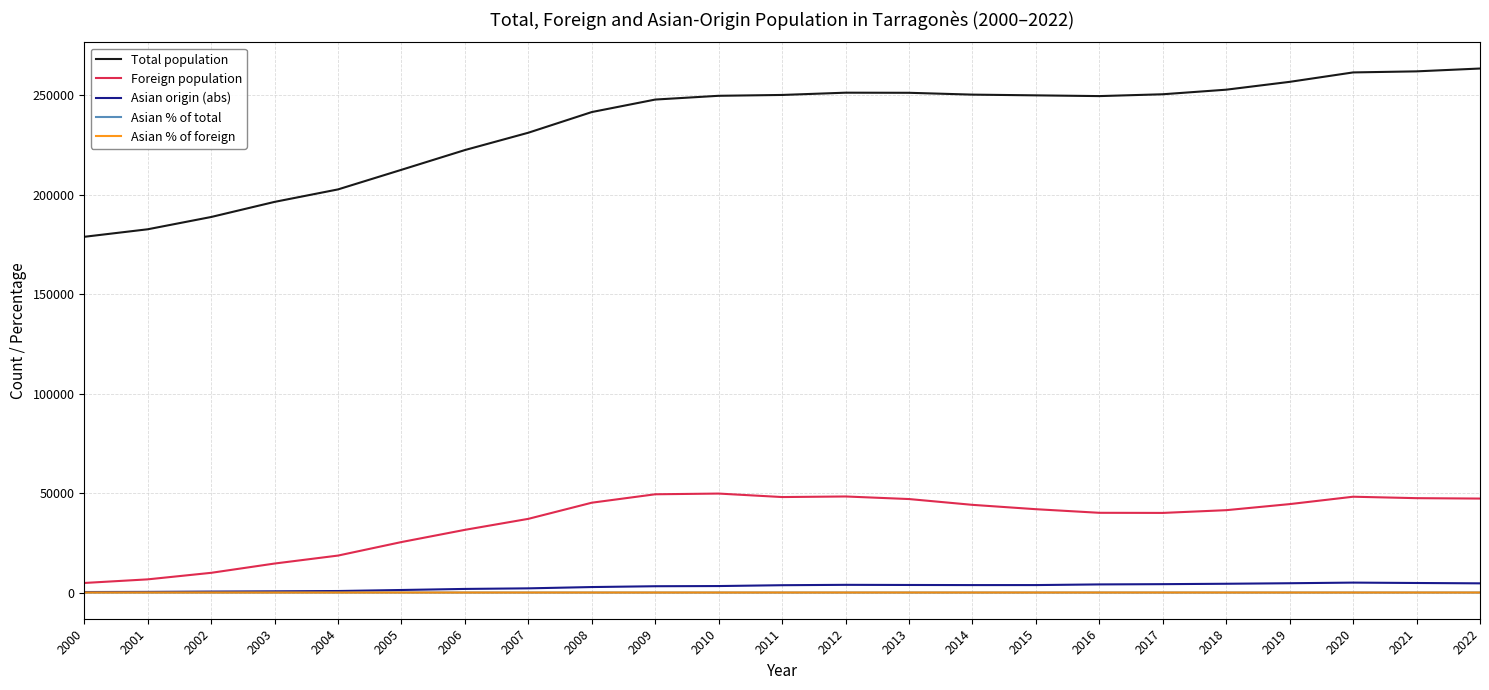

How many lines are shown in the chart?

5